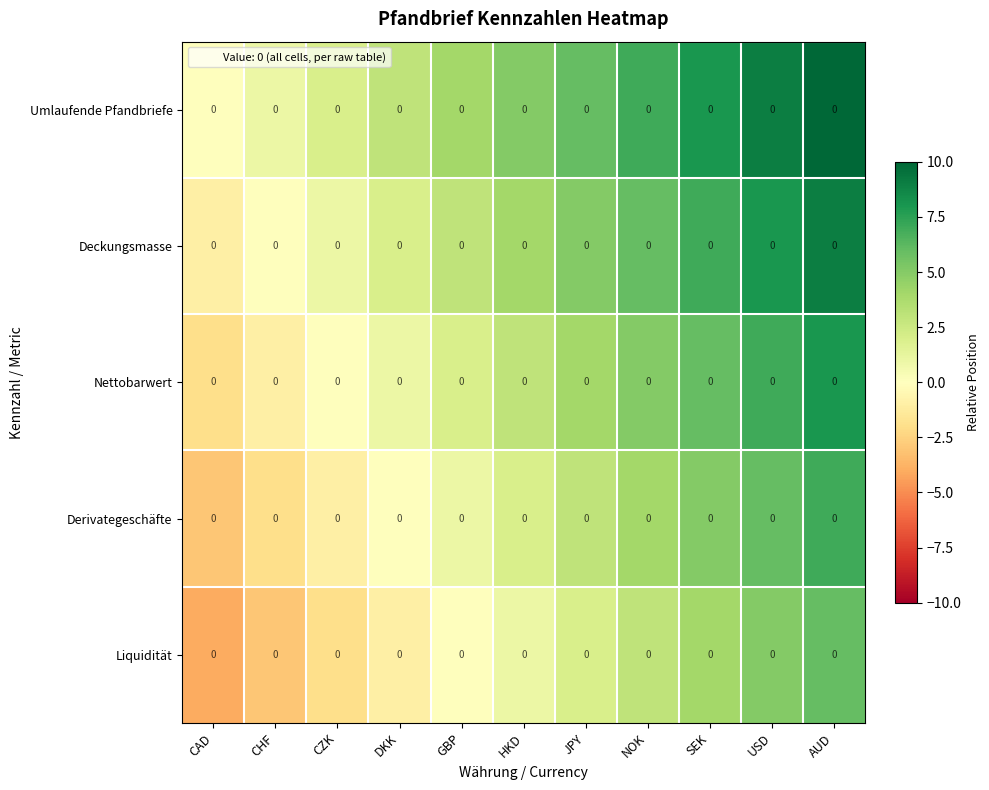

Which has a higher value, CHF or JPY?

JPY